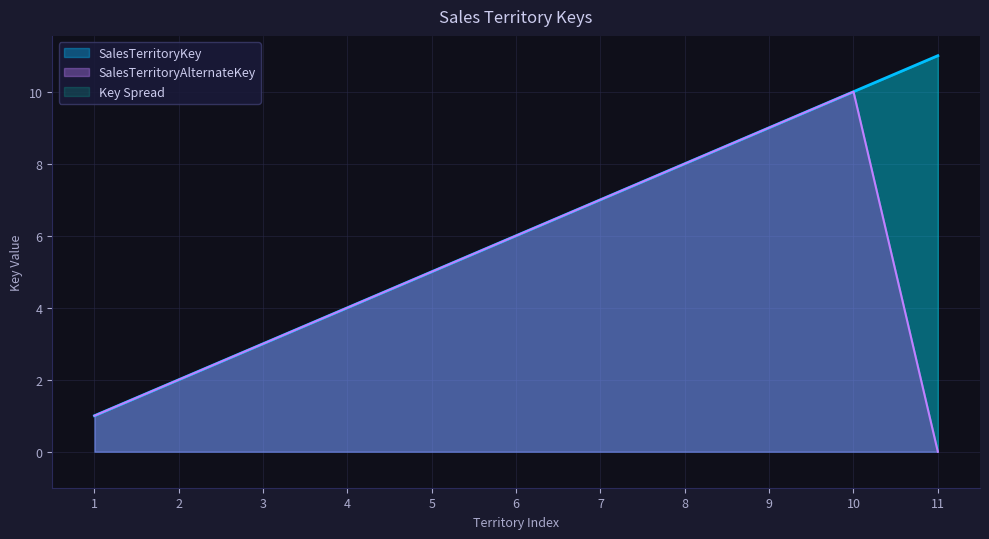

What is the minimum value for SalesTerritoryKey?

1